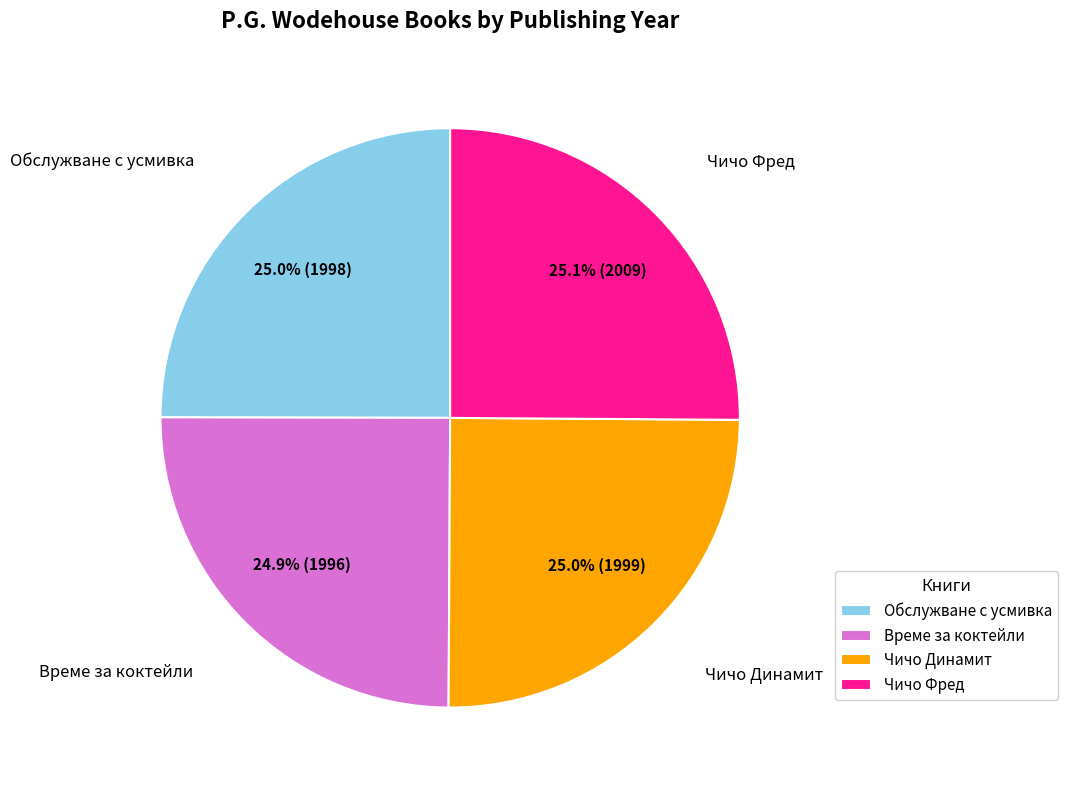

Does Чичо Фред account for over 50% of the chart?

No